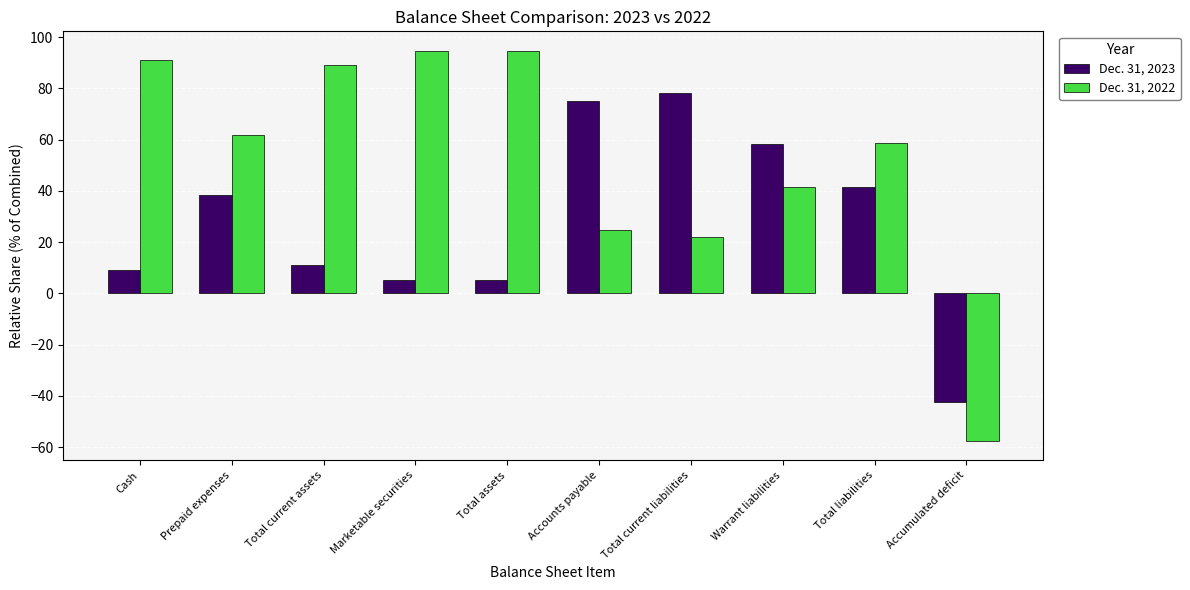

Reading left to right, list all the values displayed in this chart.

Dec. 31, 2023: 9.0	38.3	11.0	5.3	5.3	75.2	78.1	58.3	41.3	-42.4
Dec. 31, 2022: 91.0	61.7	89.0	94.7	94.7	24.8	21.9	41.7	58.7	-57.6